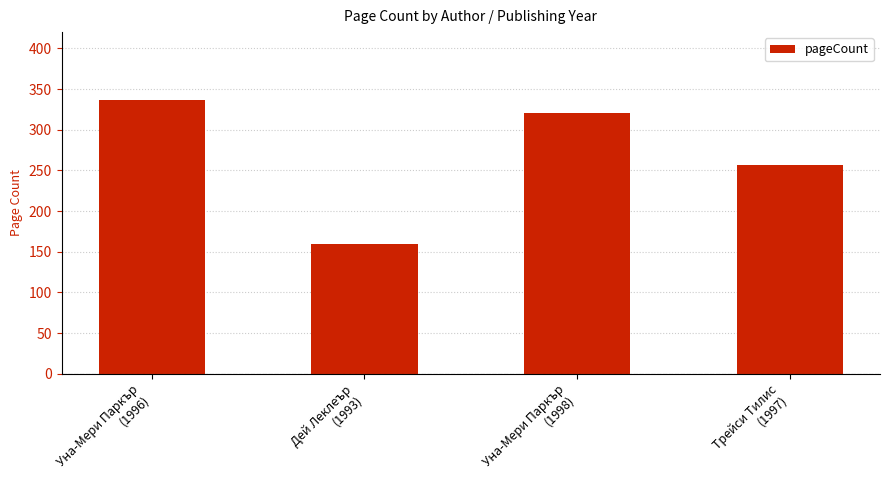

How many series are shown in this chart?

1